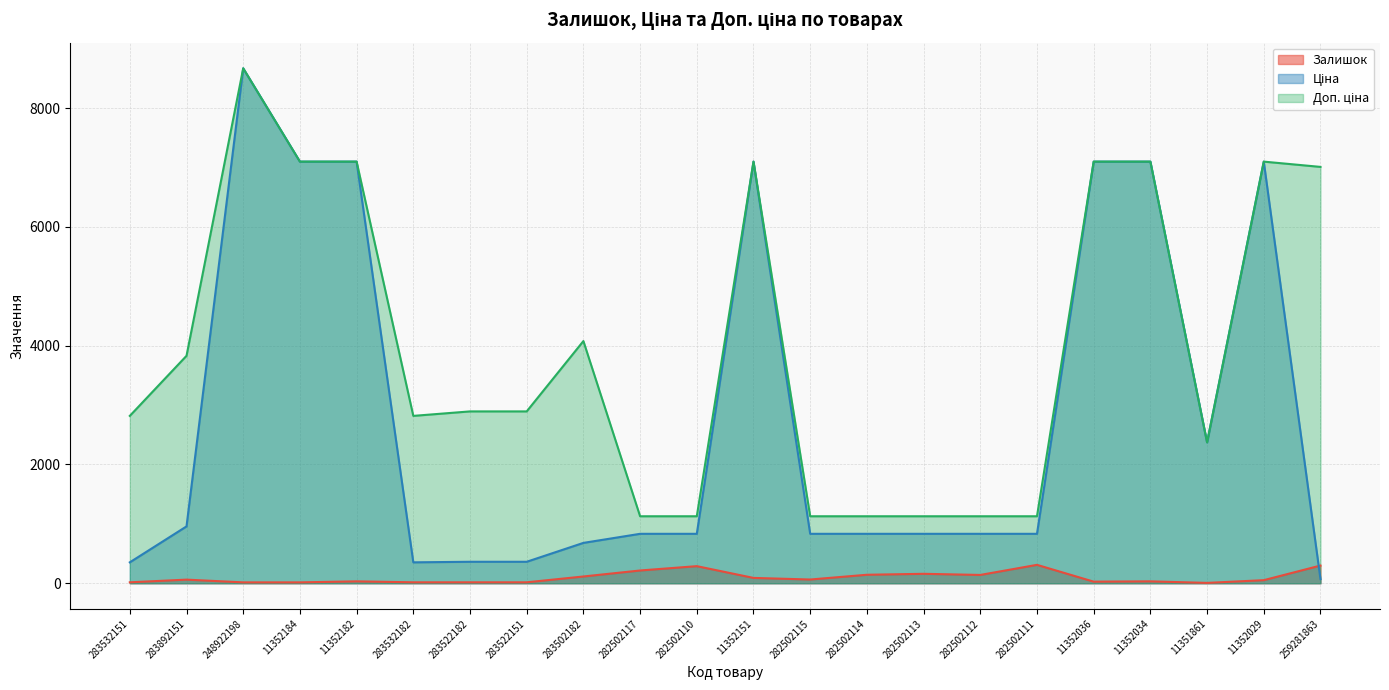

Rank the series by their maximum value, from lowest to highest.

Залишок, Ціна, Доп. ціна